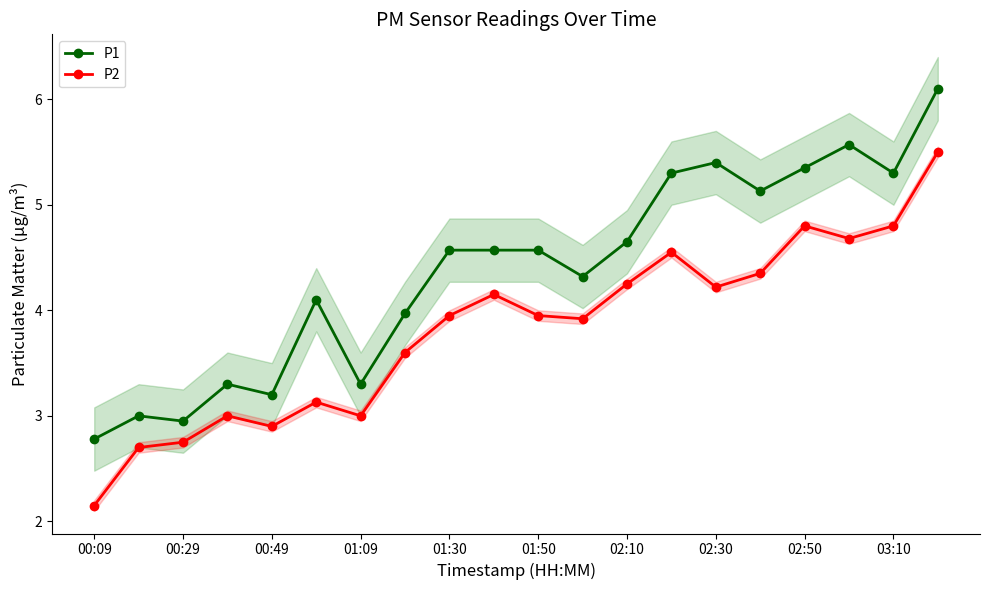

What is the maximum value for P1?

6.1